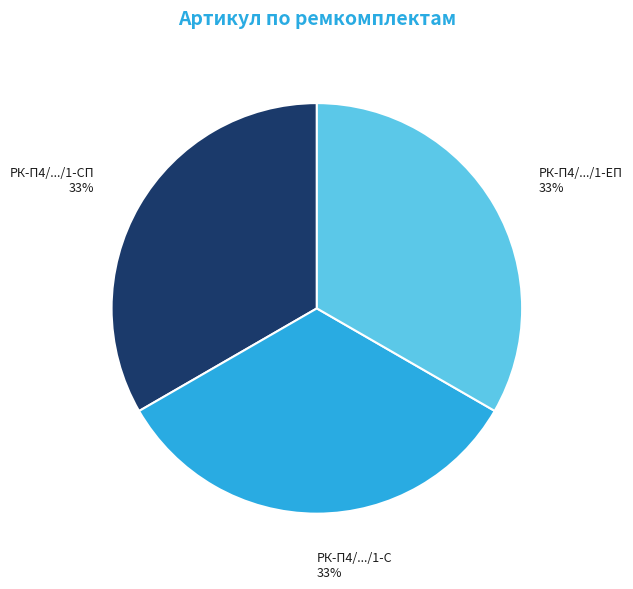

To the nearest percent, what is the average slice percentage?

33%